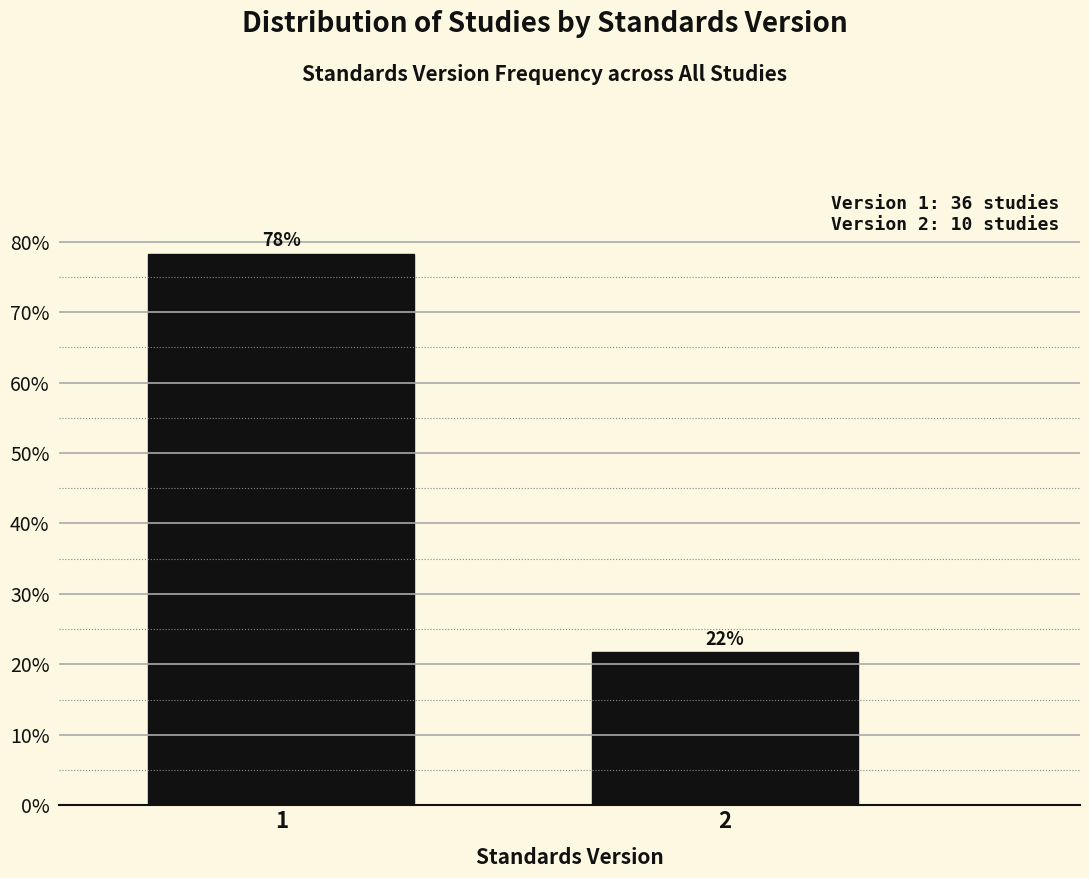

List the labels in order of value, smallest first.

2, 1